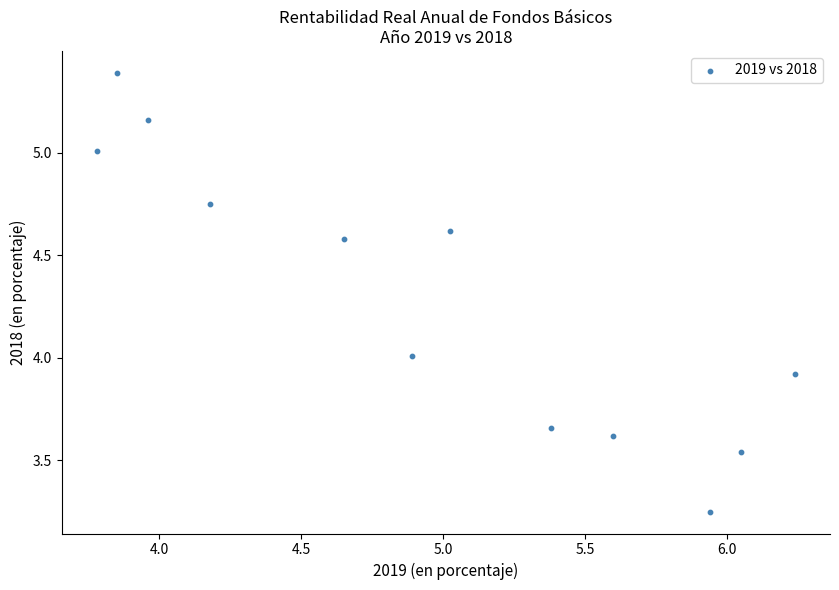

What is the range of Y values (max minus min)?

2.1